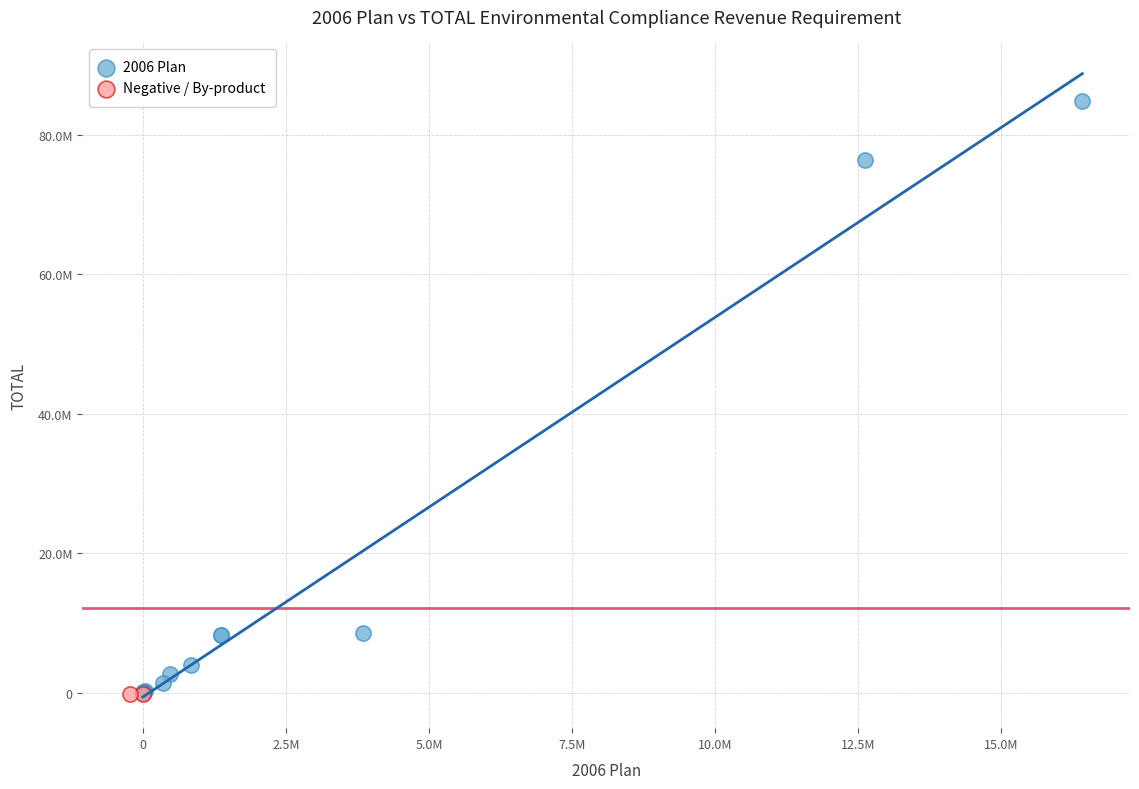

Which series has the widest spread of Y values?

2006 Plan